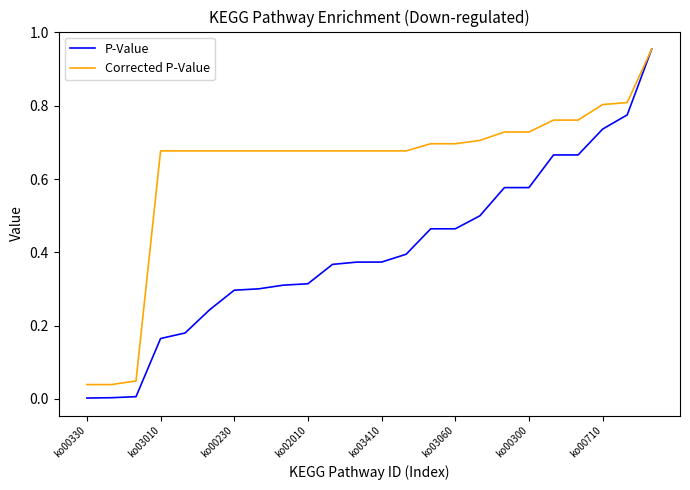

Does the chart have visible grid lines?

No